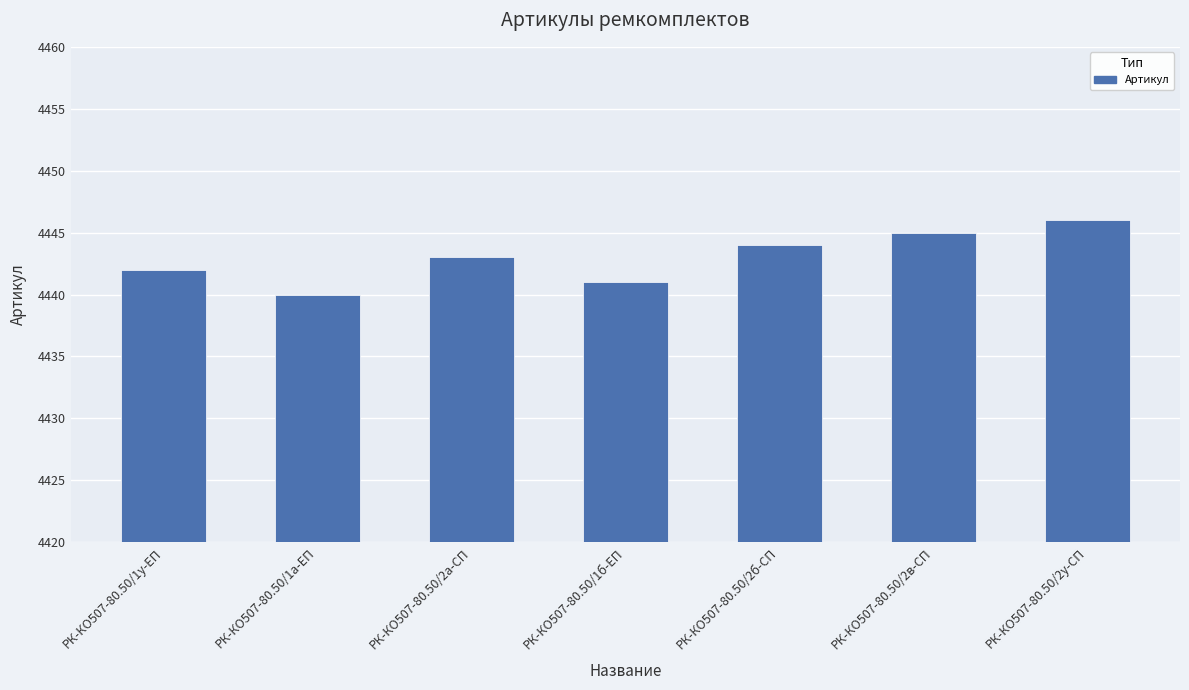

Read the value at РК-КО507-80.50/1б-ЕП.

4441